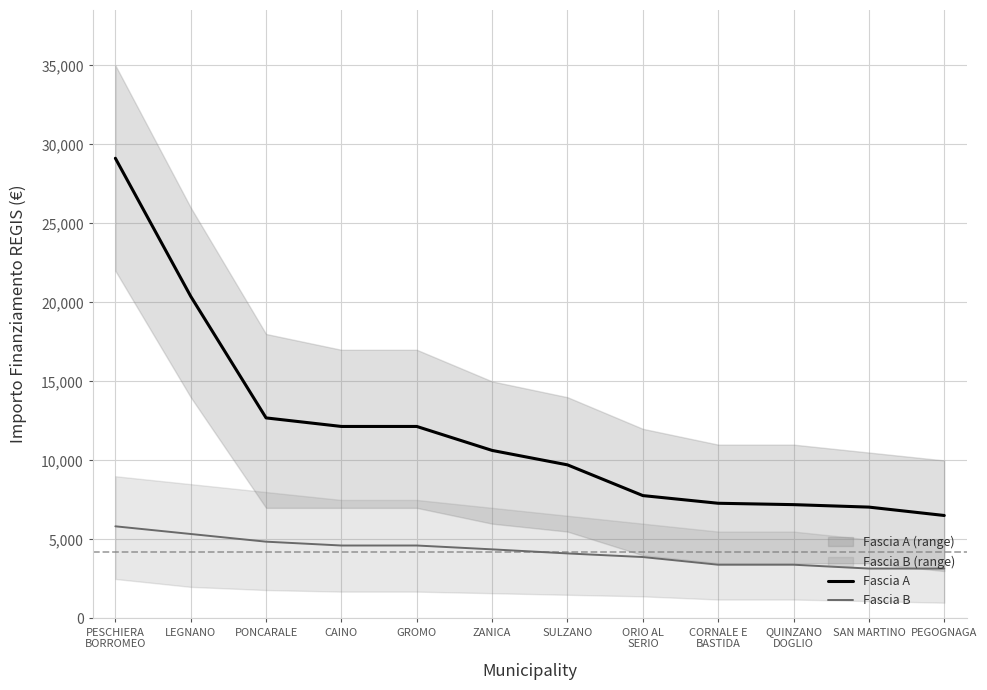

What is the sum of all Fascia A values?

142681